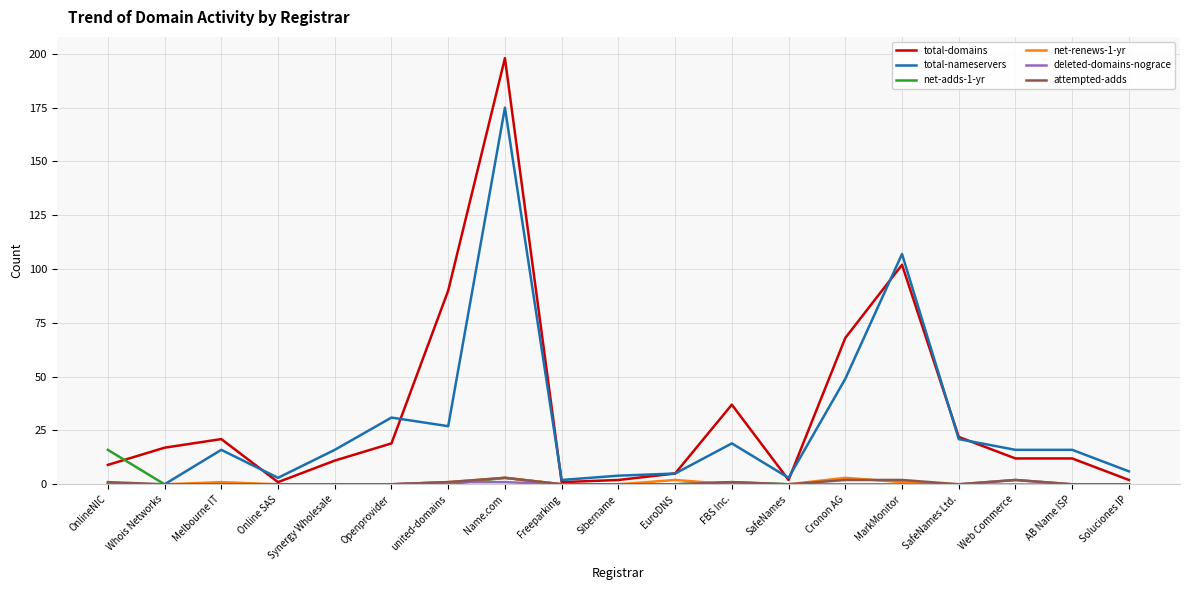

Which series has the largest range (max minus min)?

total-domains